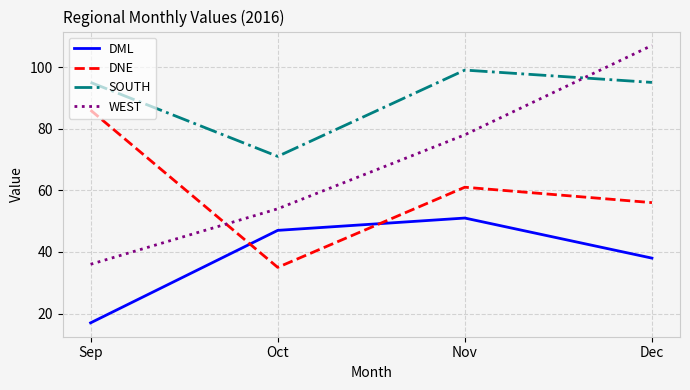

Count the number of data series in this chart.

4